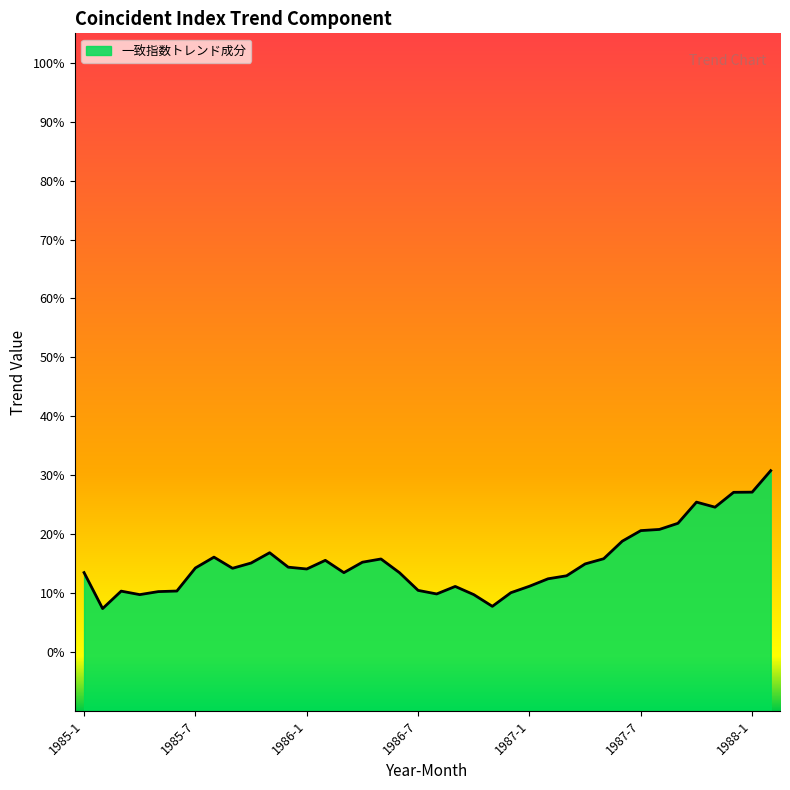

How many lines are shown in the chart?

1